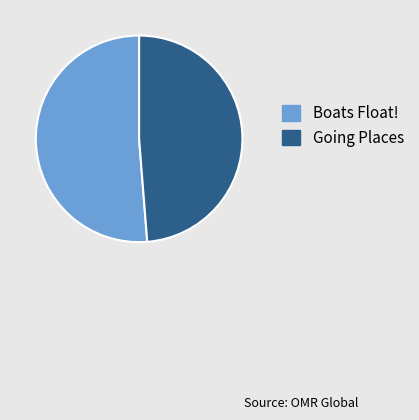

Rank the categories by value from lowest to highest.

Going Places, Boats Float!